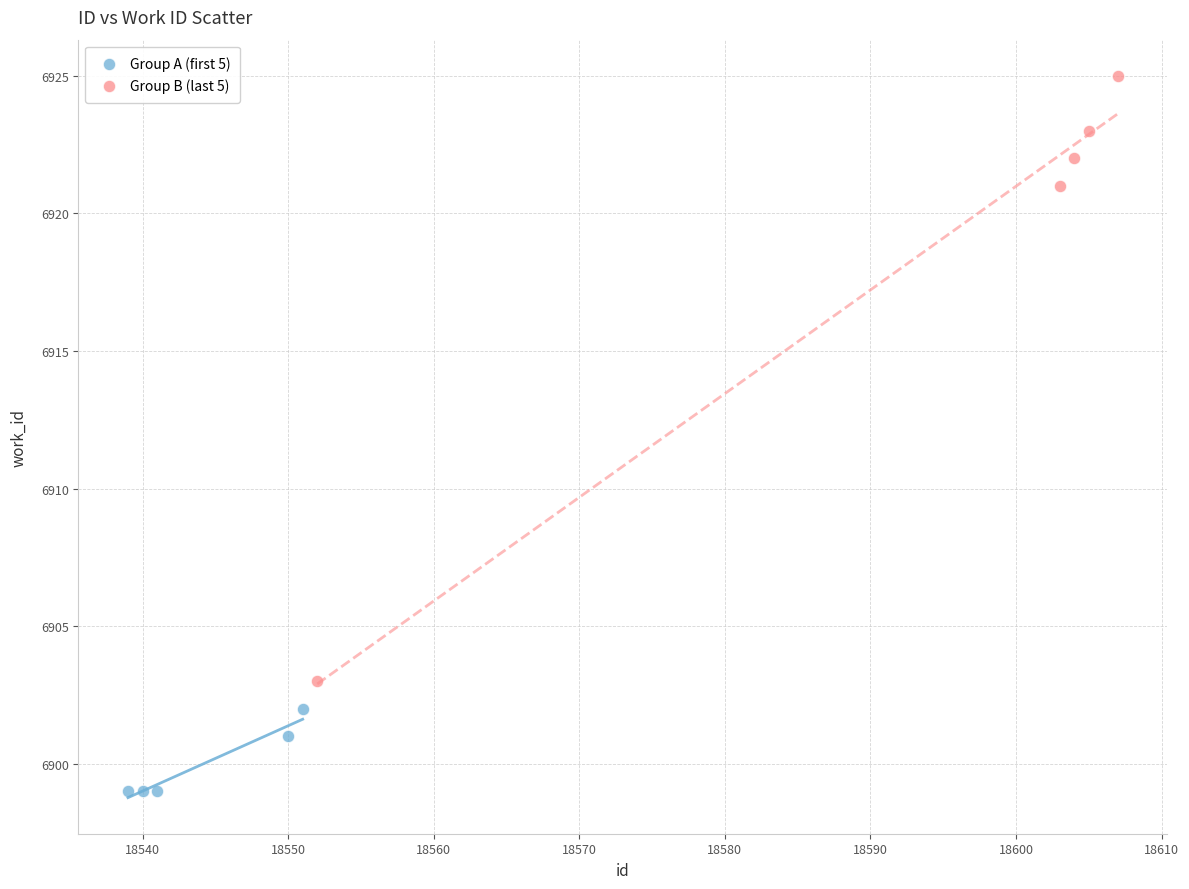

What are all the series names shown in the legend?

Group A (first 5), Group B (last 5)